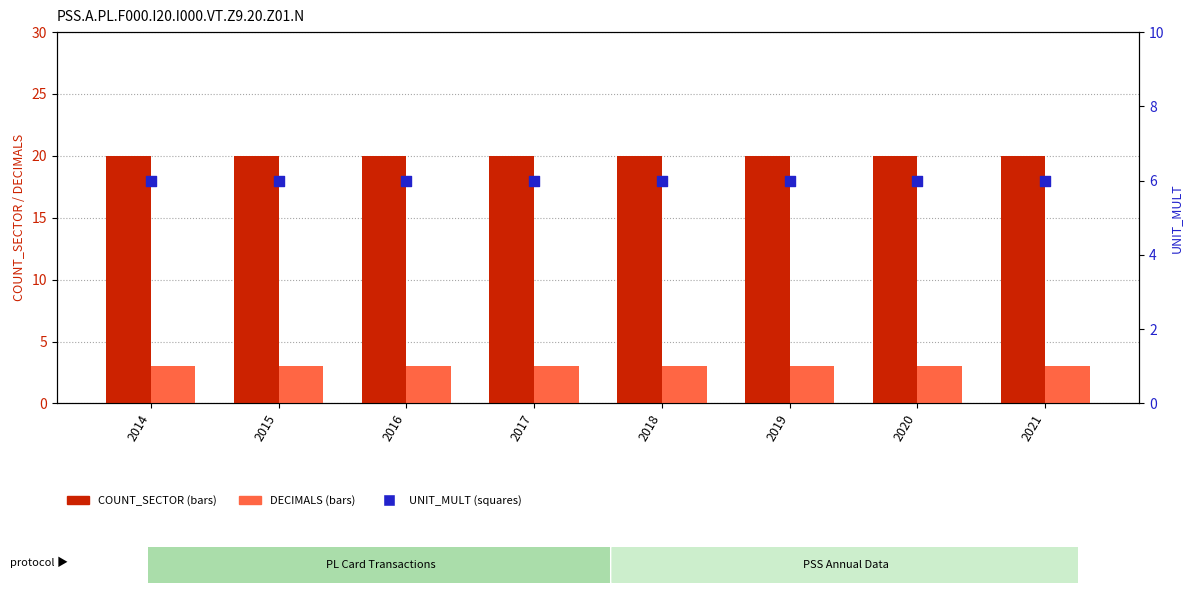

At how many categories does at least one series exceed 18?

8